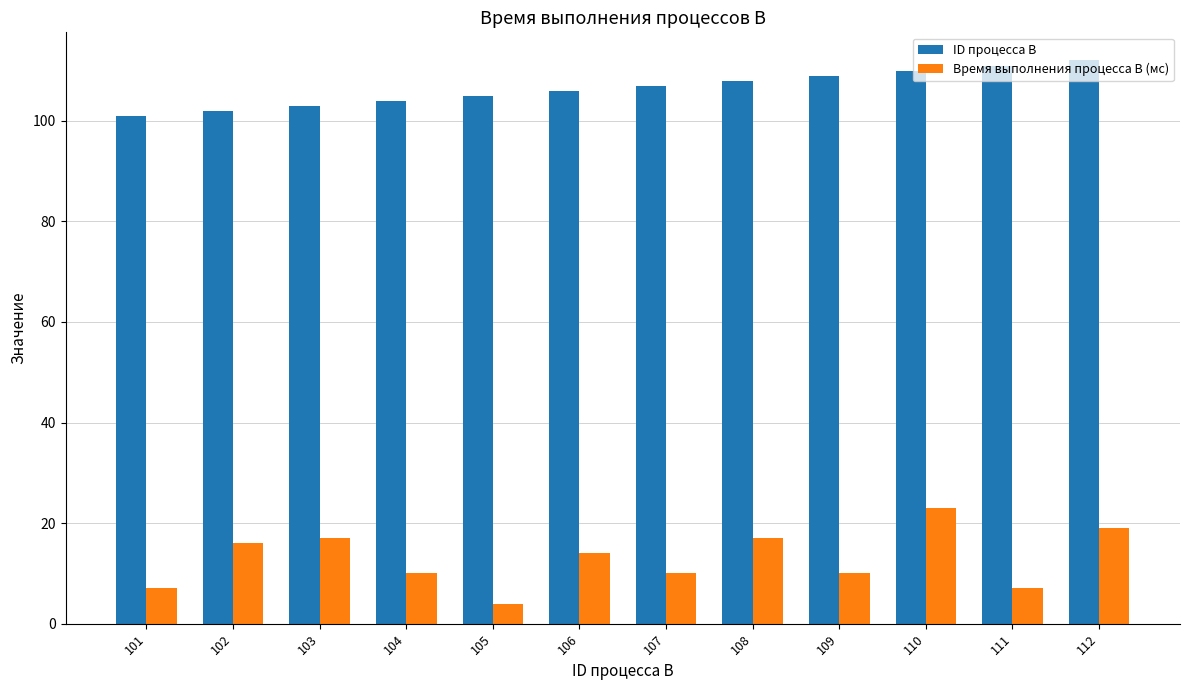

At which category is the sum across all series the highest?

110